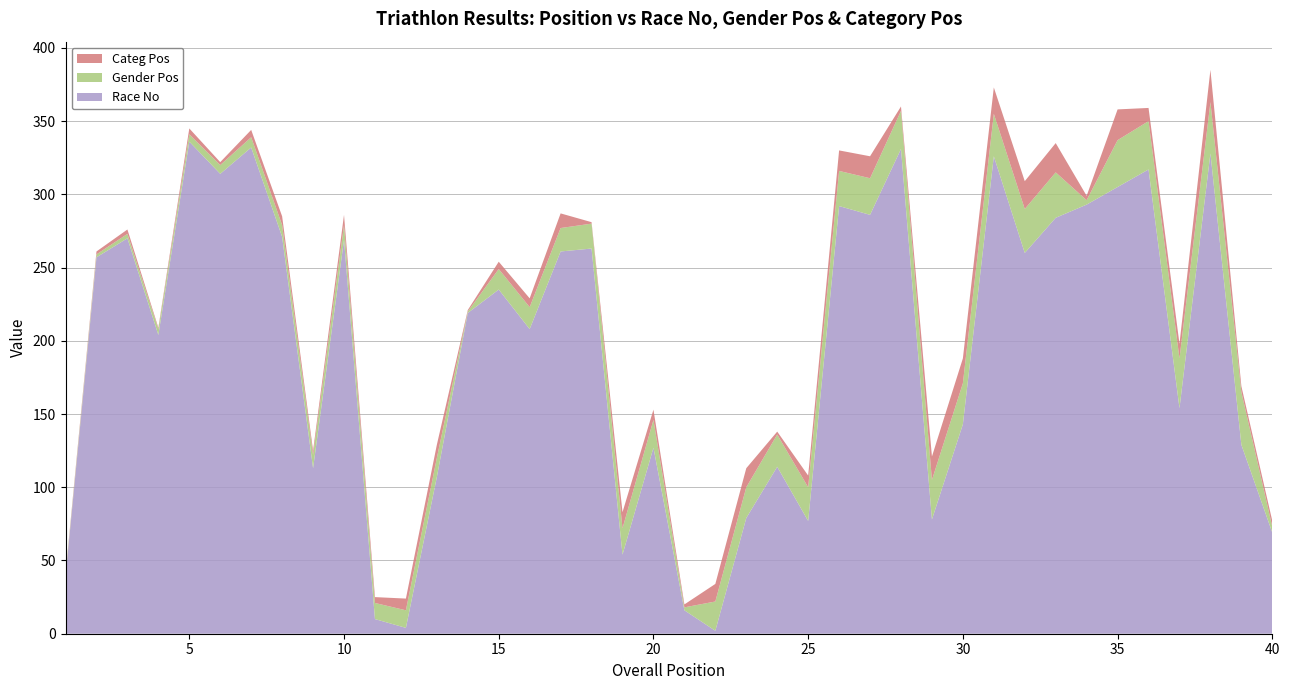

Reading left to right, what are all the values shown in this chart?

Race No: 1=39	2=257	3=270	4=204	5=336	6=314	7=332	8=271	9=113	10=269	11=10	12=4	13=107	14=219	15=235	16=208	17=261	18=263	19=54	20=127	21=16	22=2	23=79	24=114	25=77	26=292	27=286	28=331	29=78	30=143	31=326	32=260	33=284	34=293	35=305	36=317	37=154	38=328	39=129	40=69
Gender Pos: 1=1	2=2	3=3	4=4	5=5	6=6	7=7	8=8	9=9	10=10	11=11	12=12	13=13	14=1	15=14	16=15	17=16	18=17	19=18	20=19	21=2	22=20	23=21	24=22	25=23	26=24	27=25	28=26	29=27	30=28	31=29	32=30	33=31	34=3	35=32	36=33	37=34	38=35	39=36	40=4
Categ Pos: 1=1	2=2	3=3	4=1	5=4	6=2	7=5	8=6	9=3	10=7	11=4	12=8	13=9	14=1	15=5	16=6	17=10	18=1	19=11	20=7	21=2	22=12	23=13	24=2	25=8	26=14	27=15	28=3	29=16	30=17	31=18	32=19	33=20	34=3	35=21	36=9	37=10	38=22	39=4	40=4